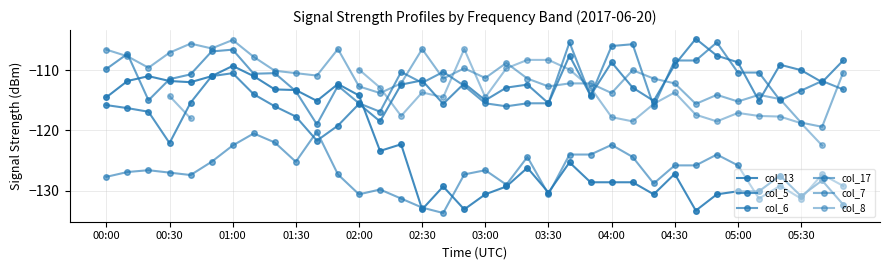

True or false: col_17 and col_6 intersect in this chart.

False